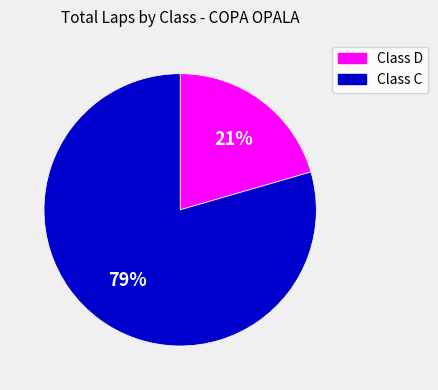

To the nearest percent, what is the average slice percentage?

50%